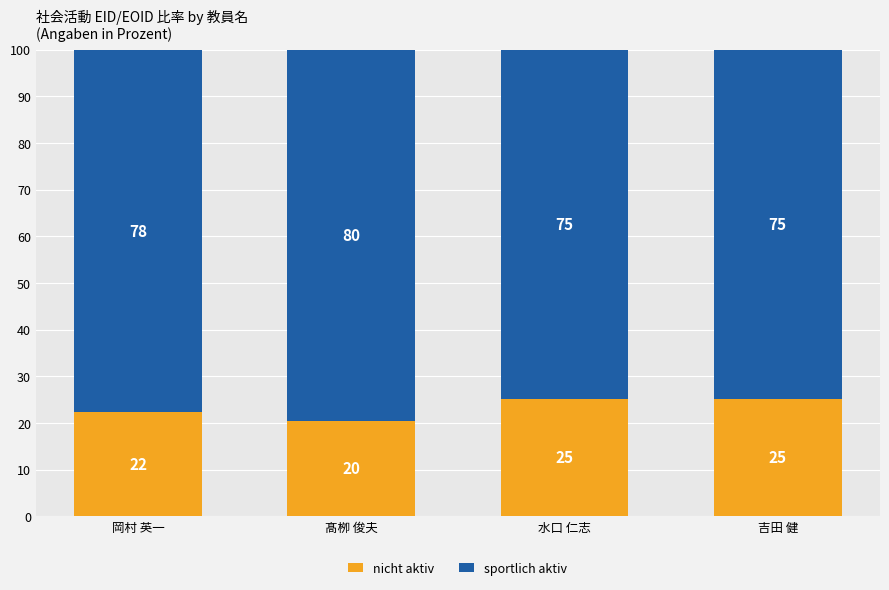

What is the total value across all series at 吉田 健?

100.0